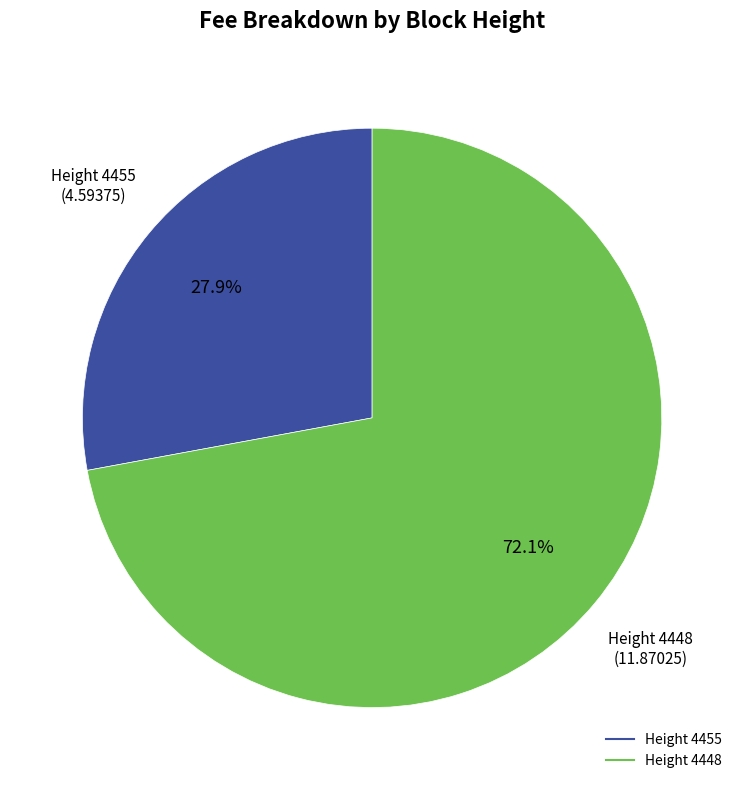

Is there any slice that represents more than half of the pie?

Yes